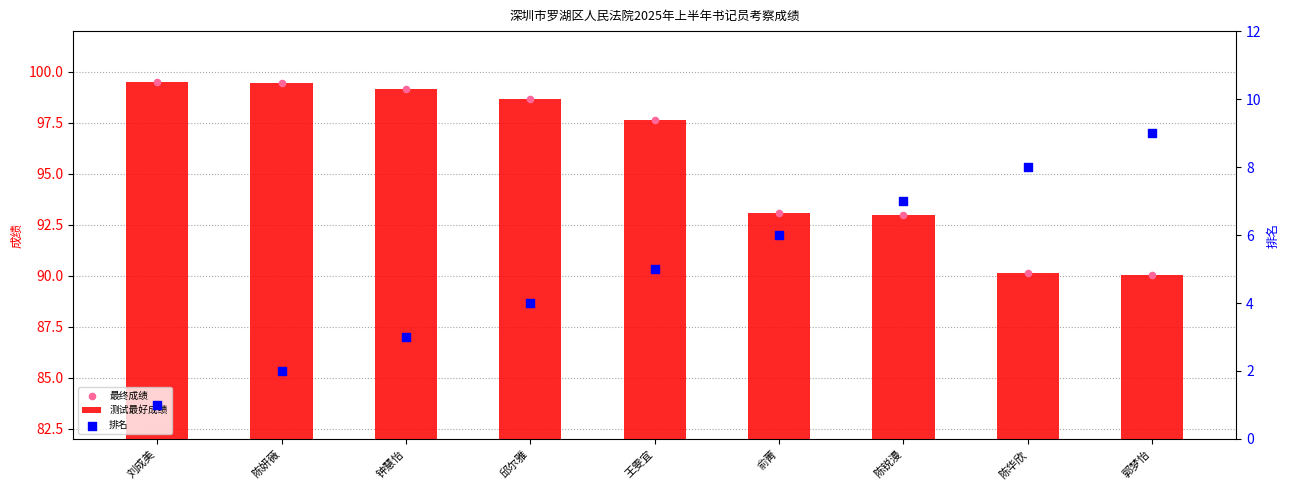

Which series reaches the minimum Y coordinate?

排名